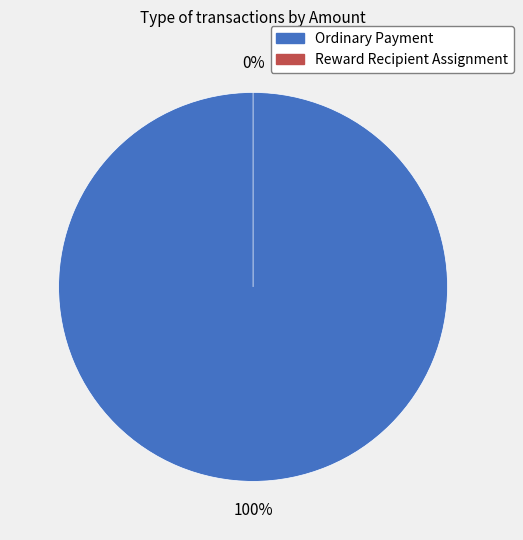

Count the number of slices in the pie.

2